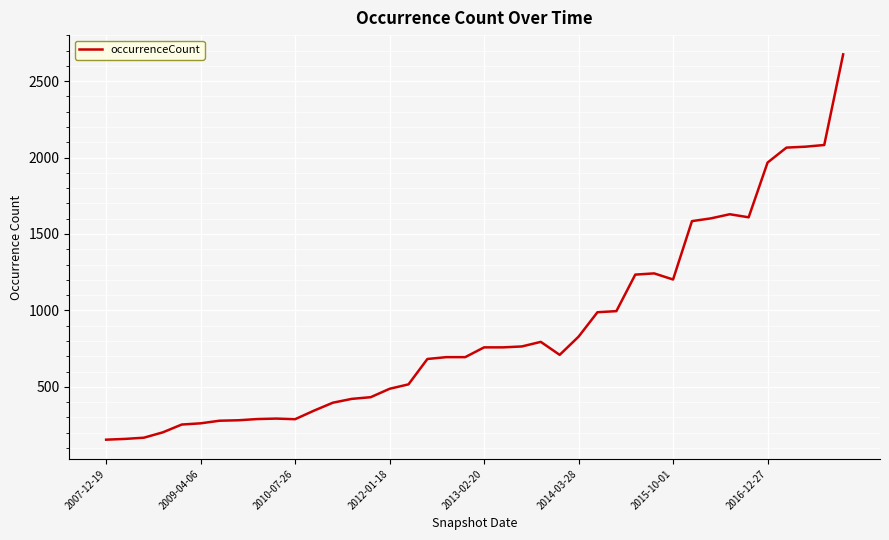

What is the minimum value shown in the chart?

154